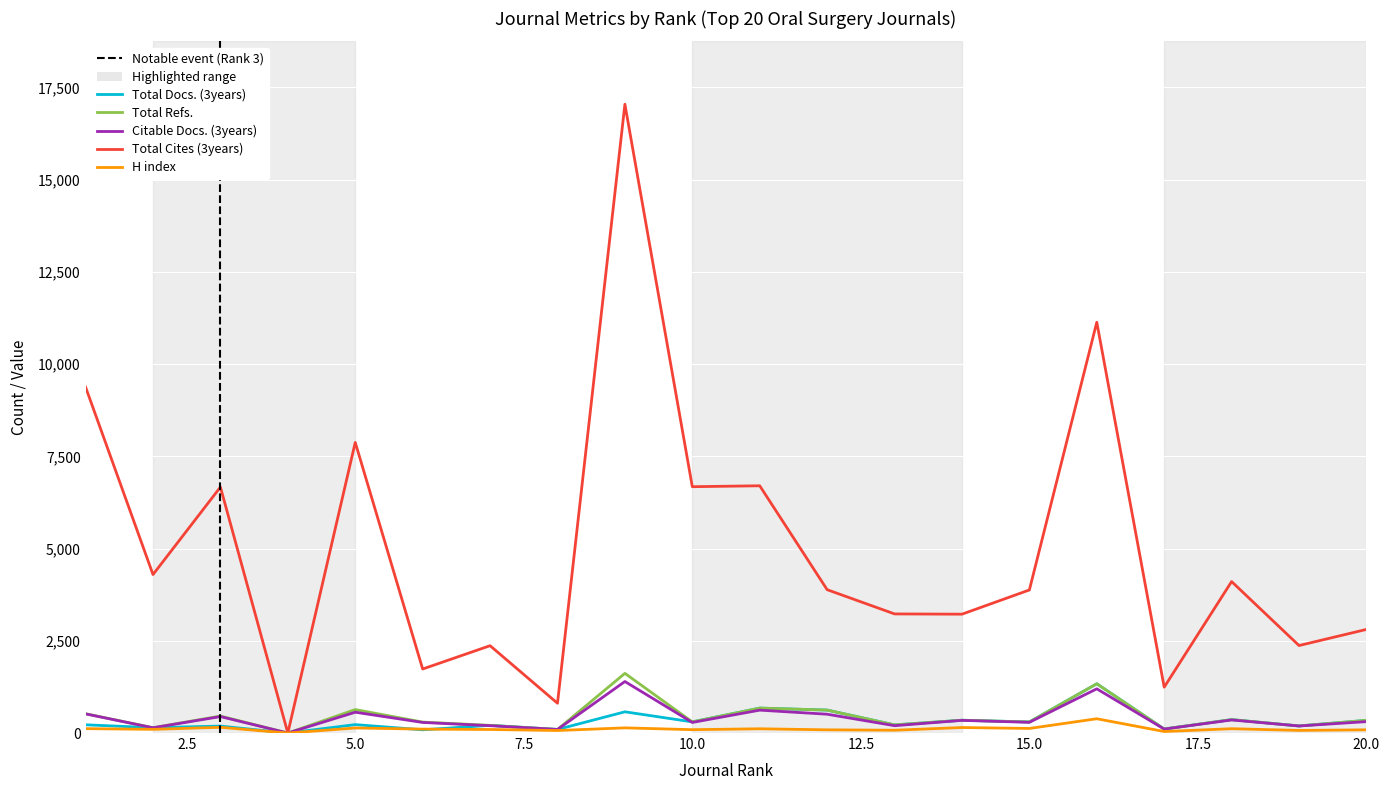

Which series has the largest total across all categories?

Total Cites (3years)